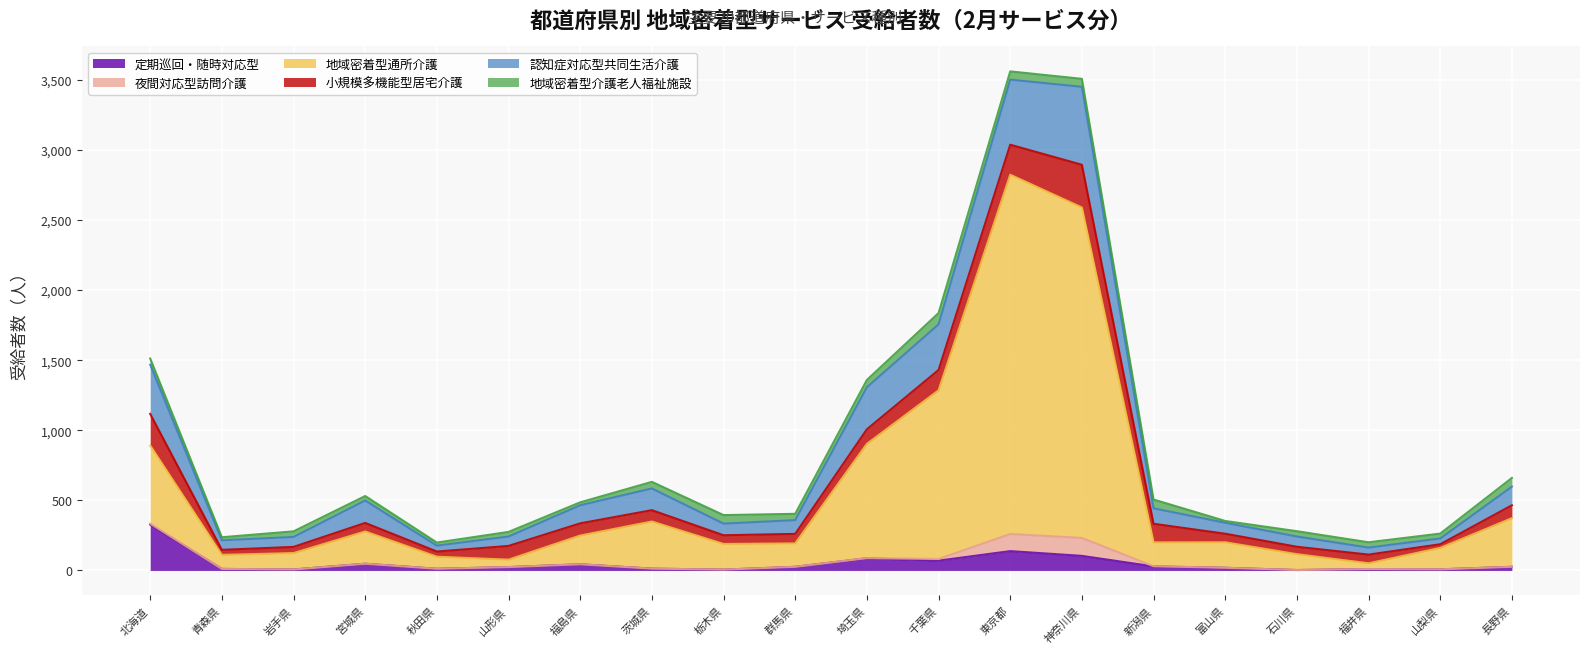

Reading right to left, list all the values displayed in this chart.

定期巡回・随時対応型: 26	8	10	3	19	29	104	138	70	87	26	6	13	44	24	12	48	7	11	327
夜間対応型訪問介護: 0	0	0	0	0	1	128	122	12	1	0	0	0	0	0	0	0	0	0	7
地域密着型通所介護: 347	153	41	113	182	170	2357	2563	1203	815	167	183	336	205	53	86	230	117	100	557
小規模多機能型居宅介護: 92	26	62	53	61	133	305	214	145	104	68	62	81	87	98	37	61	44	36	226
認知症対応型共同生活介護: 133	41	50	73	78	110	556	464	325	300	98	83	155	129	67	42	160	71	68	351
地域密着型介護老人福祉施設: 62	35	38	38	13	63	57	59	81	52	45	61	47	21	33	22	32	40	22	44